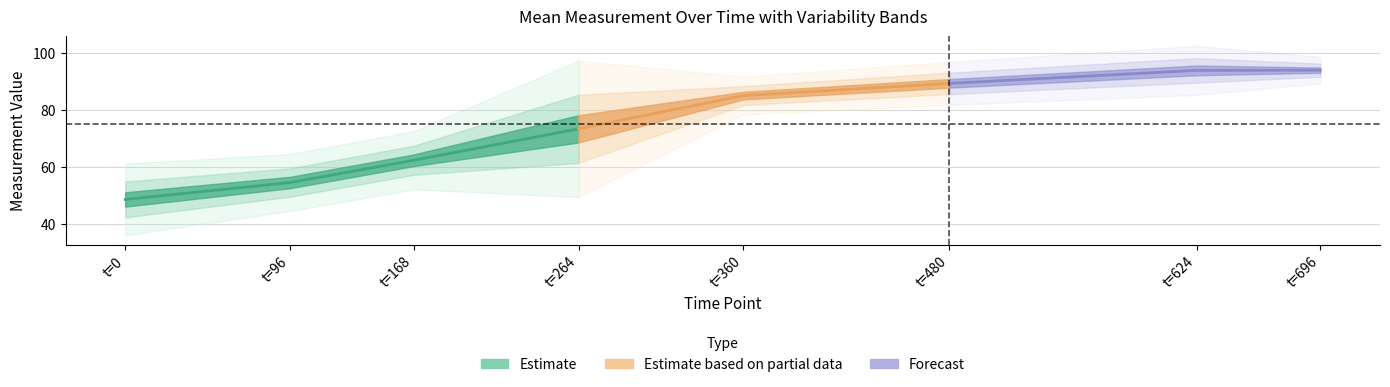

At which label does std_values first exceed 4?

t=0